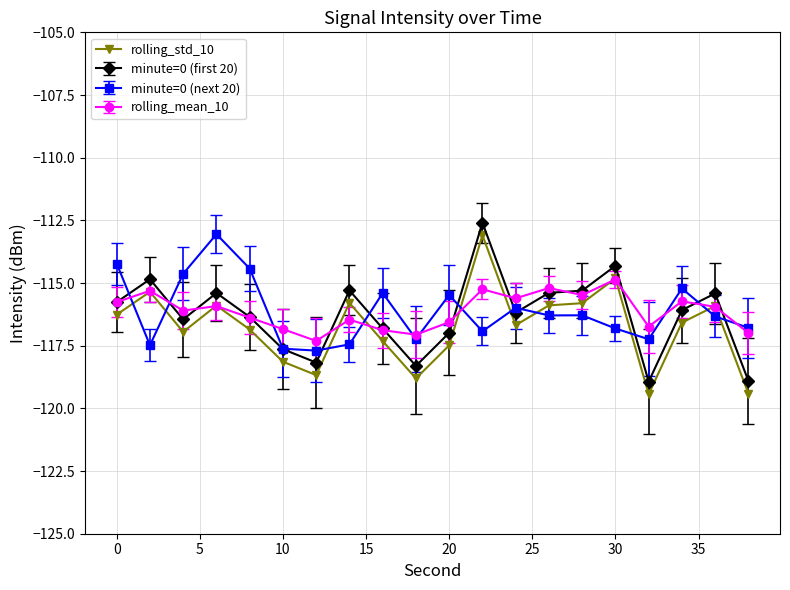

What is the value of the minute=0 (next 20) point at the 14th from the left?

-116.3